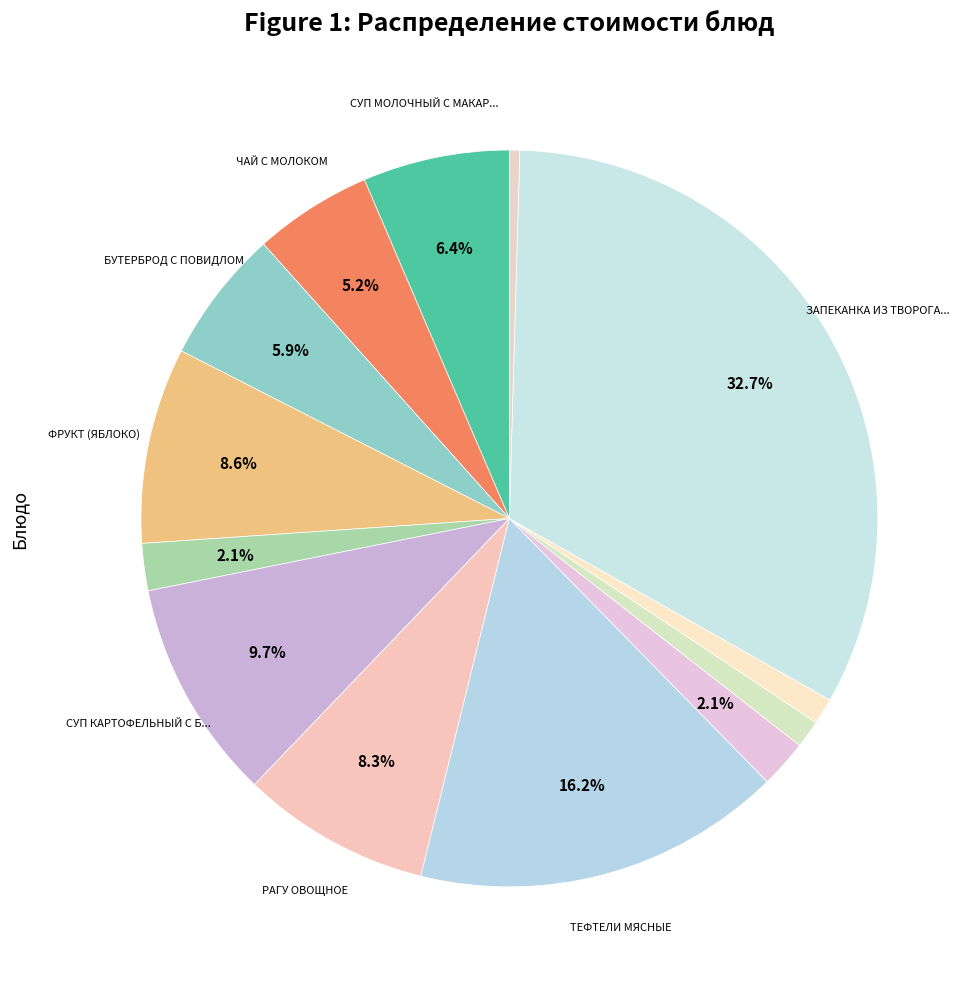

How many slices are in this pie chart?

13